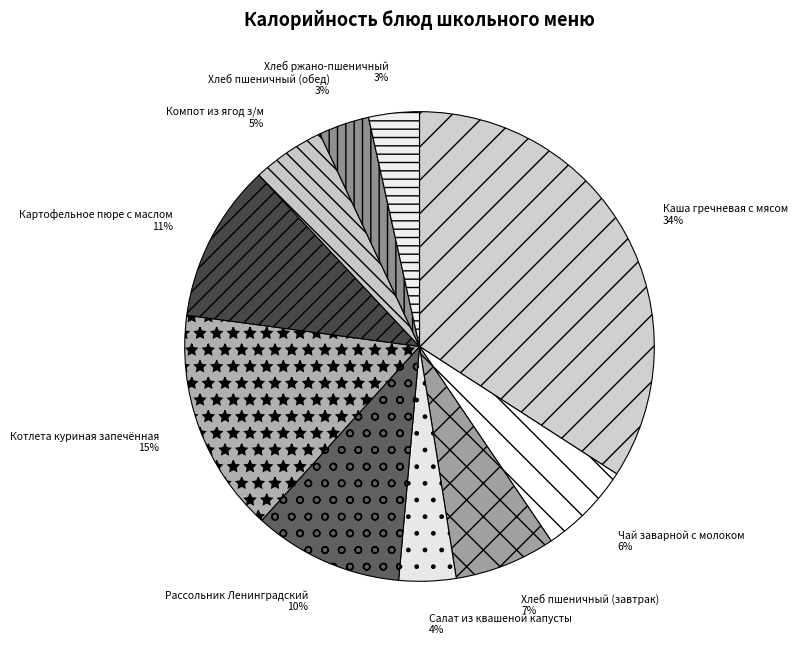

Do Котлета куриная запечённая and Чай заварной с молоком together represent more than half of the pie?

No